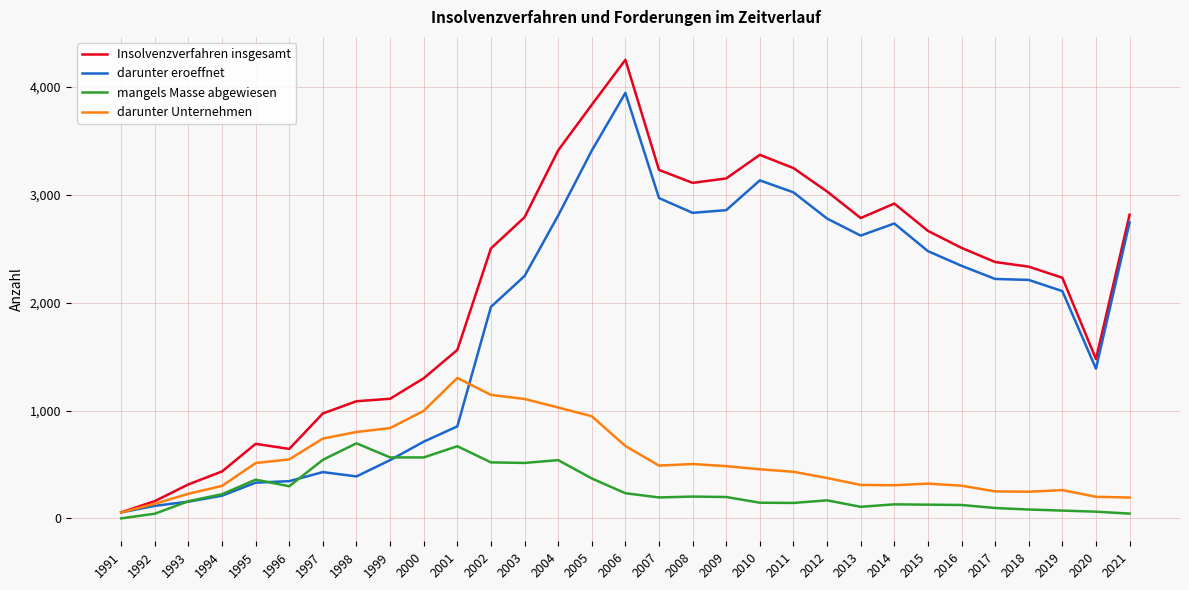

List the series in order of their peak value, highest first.

Insolvenzverfahren insgesamt, darunter eroeffnet, darunter Unternehmen, mangels Masse abgewiesen